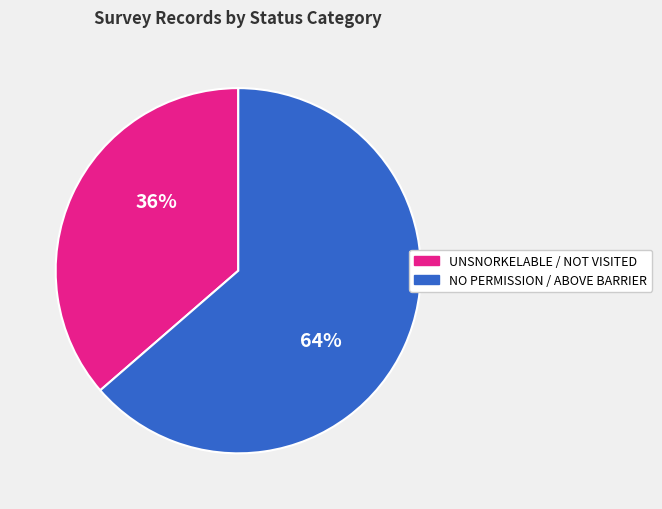

Which has a higher value, NO PERMISSION / ABOVE BARRIER or UNSNORKELABLE / NOT VISITED?

NO PERMISSION / ABOVE BARRIER